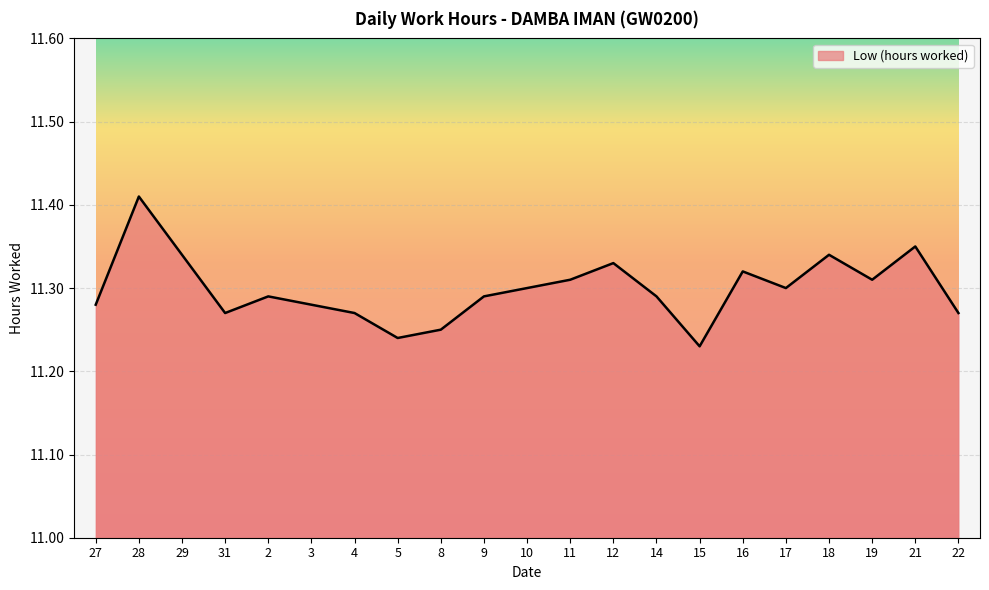

What is the difference between the maximum and second lowest values?

0.2